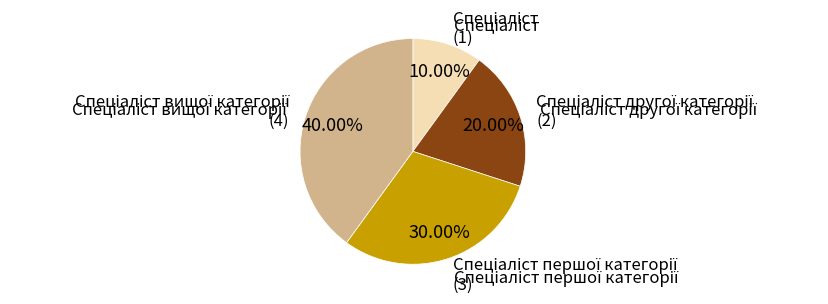

Does any single category account for the majority?

No